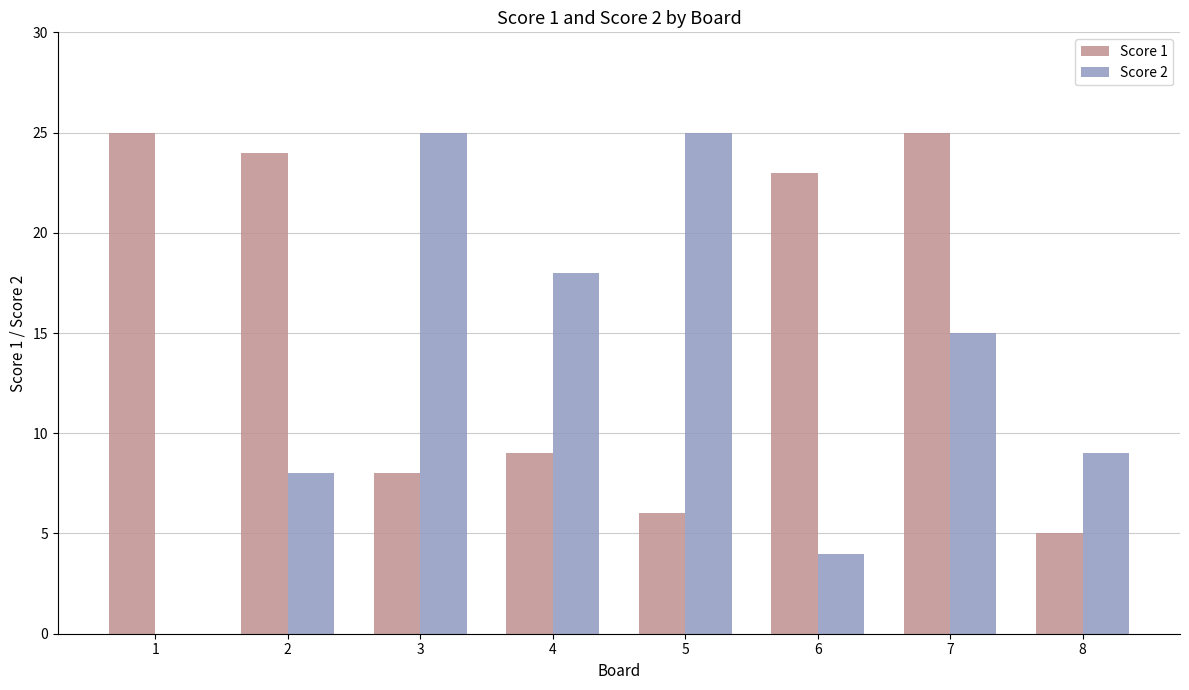

Reading left to right, transcribe all the data shown in this chart.

Score 1: 25	24	8	9	6	23	25	5
Score 2: 0	8	25	18	25	4	15	9